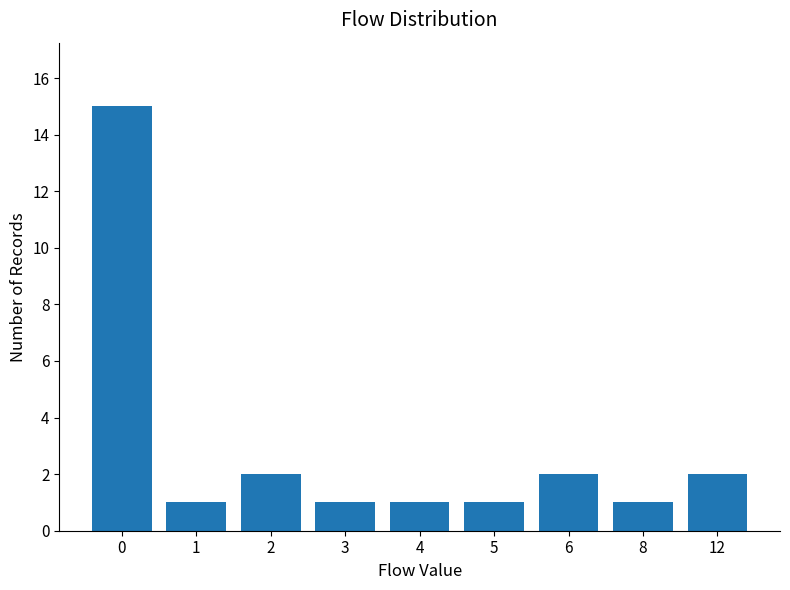

The chart shows a value of 3 at 12. True or false?

False